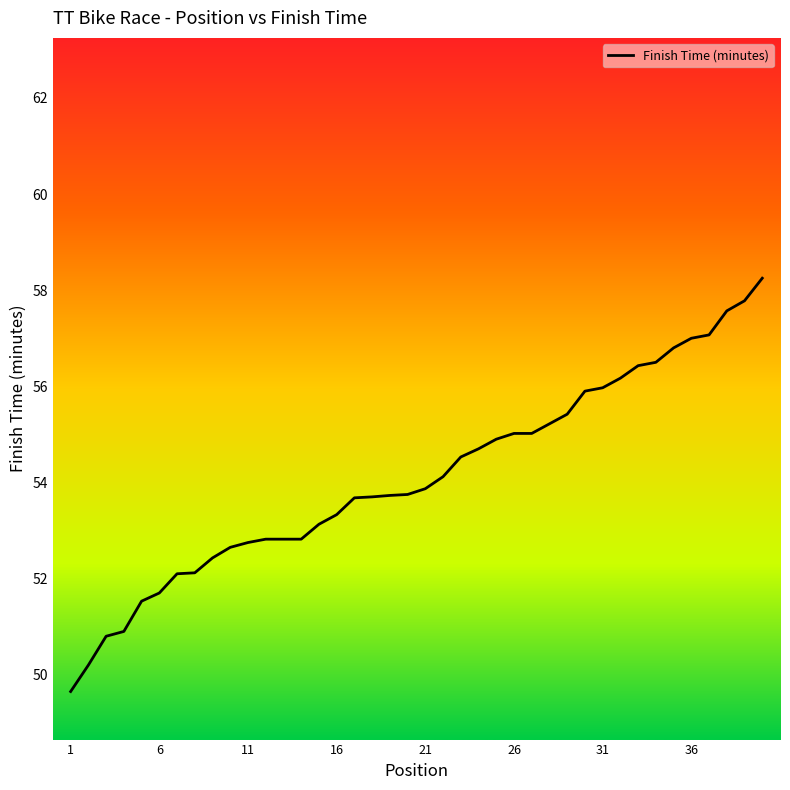

What is the difference between the maximum and minimum values?

8.6